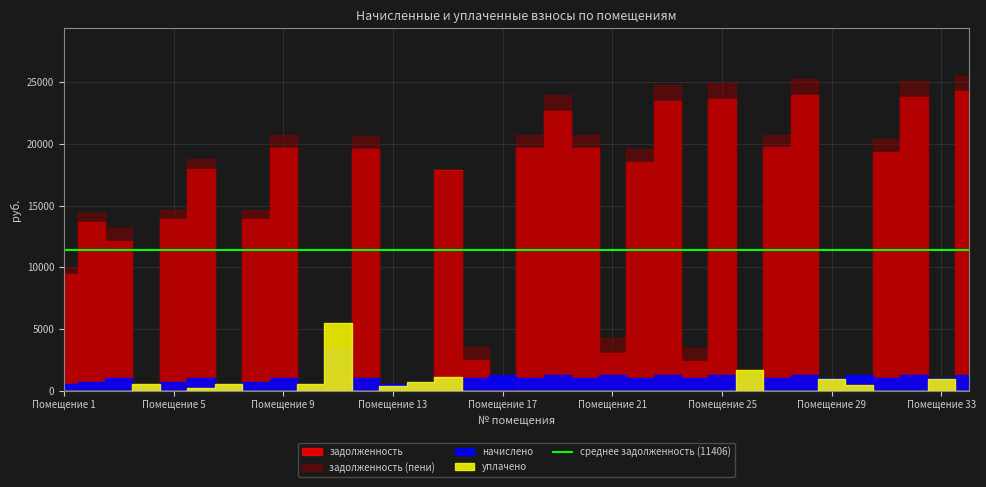

How many values in the задолженность (пени) series are below 14631?

17